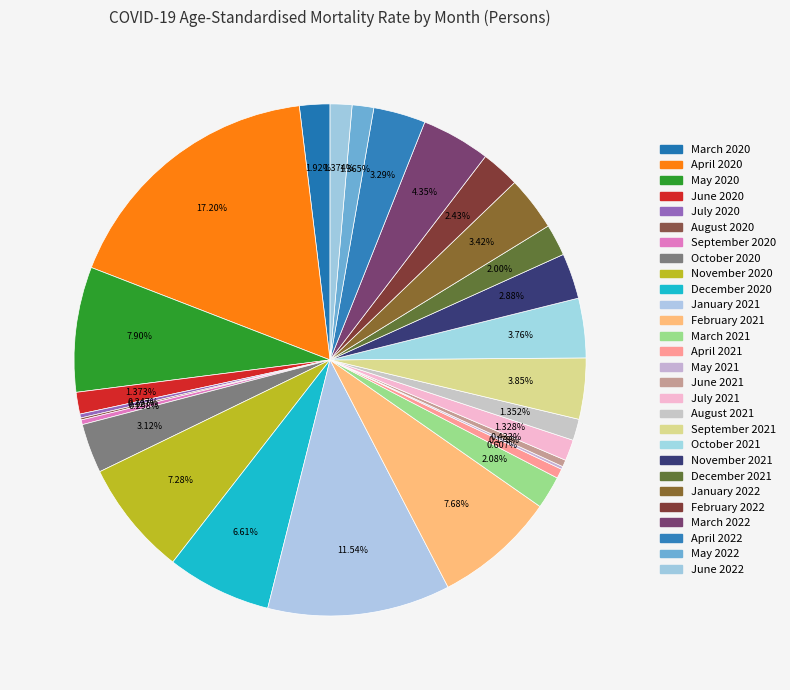

Which category has the biggest portion of the pie?

April 2020